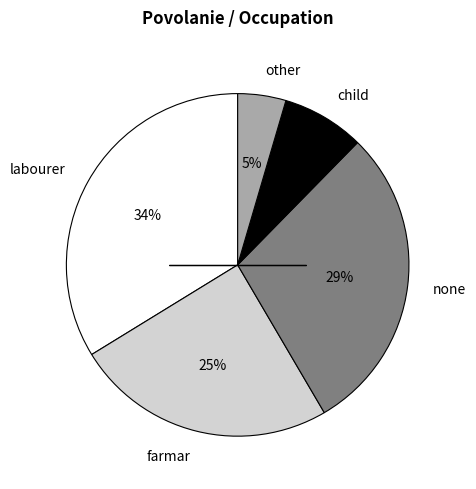

To the nearest percent, what percentage of the pie is none?

29%